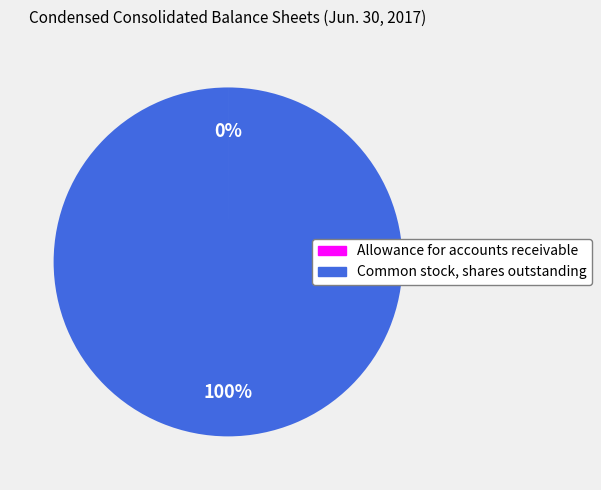

To the nearest percent, what is the average slice percentage?

50%